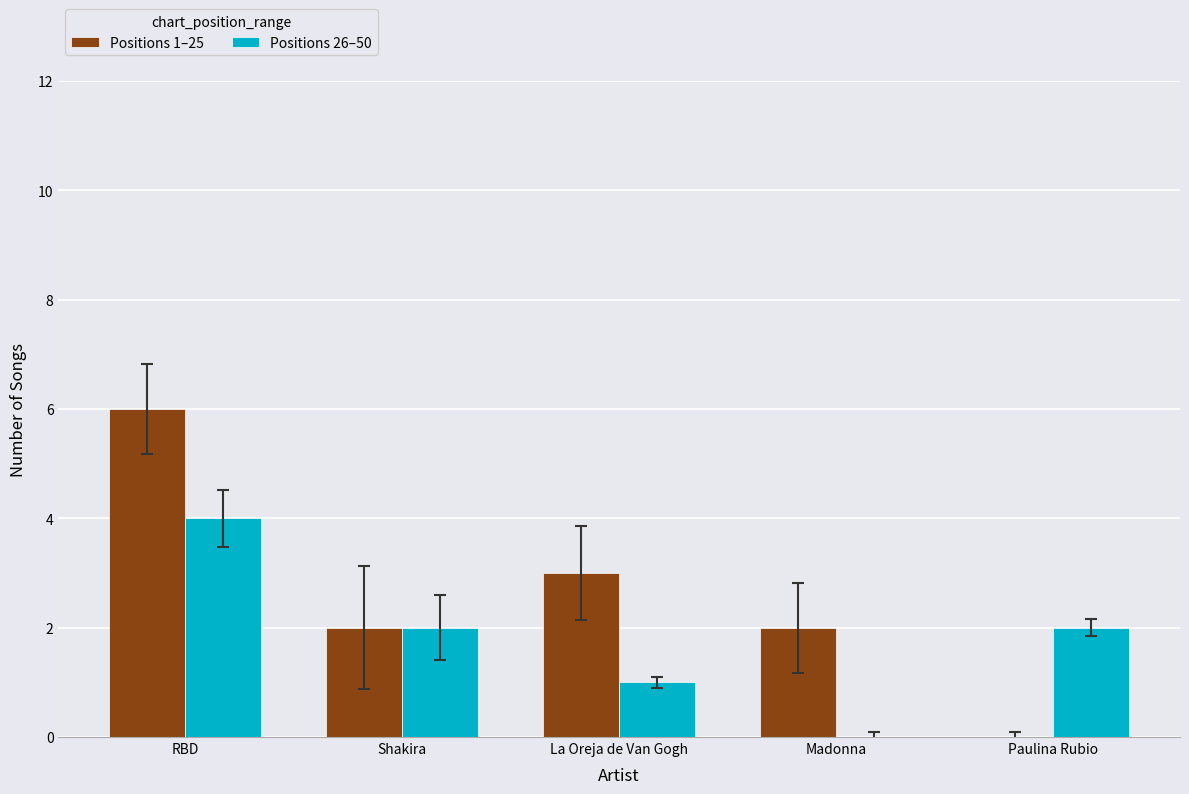

Which series changed the most between Shakira and Madonna?

Positions 26–50